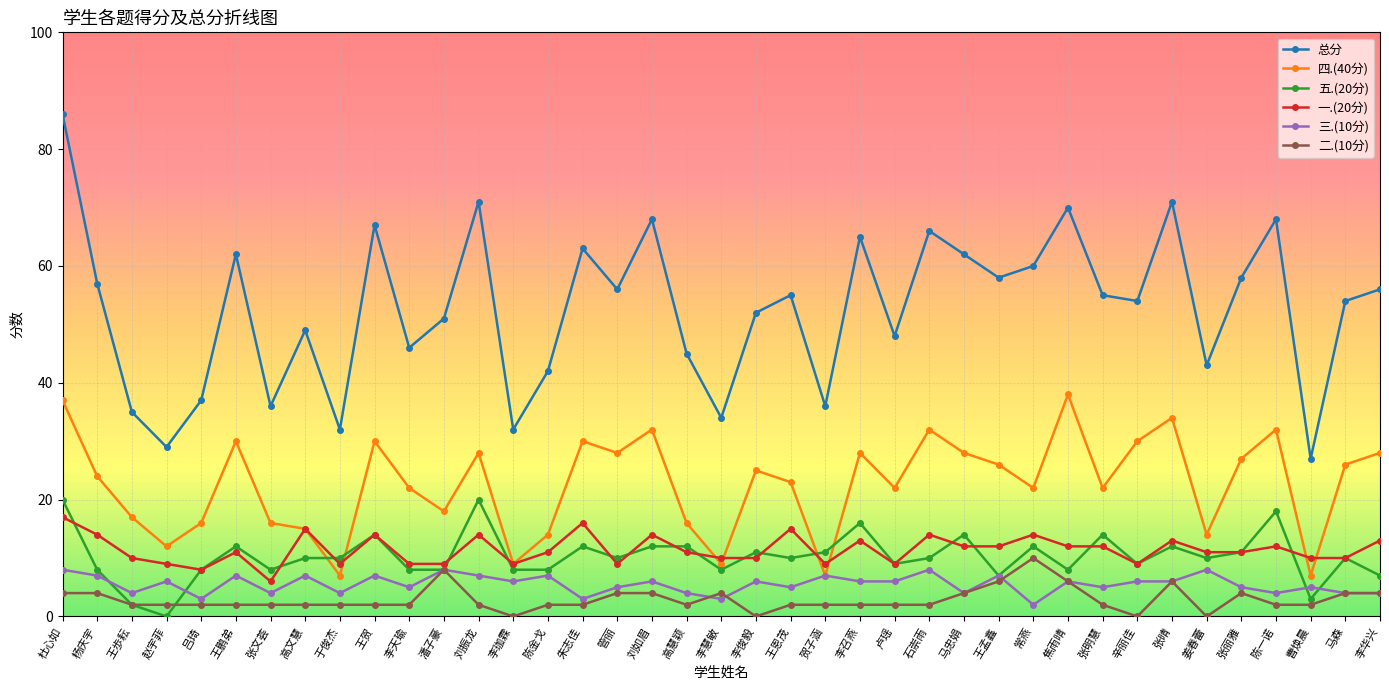

At 刘振龙, list the series in order from smallest to largest.

二.(10分), 三.(10分), 一.(20分), 五.(20分), 四.(40分), 总分